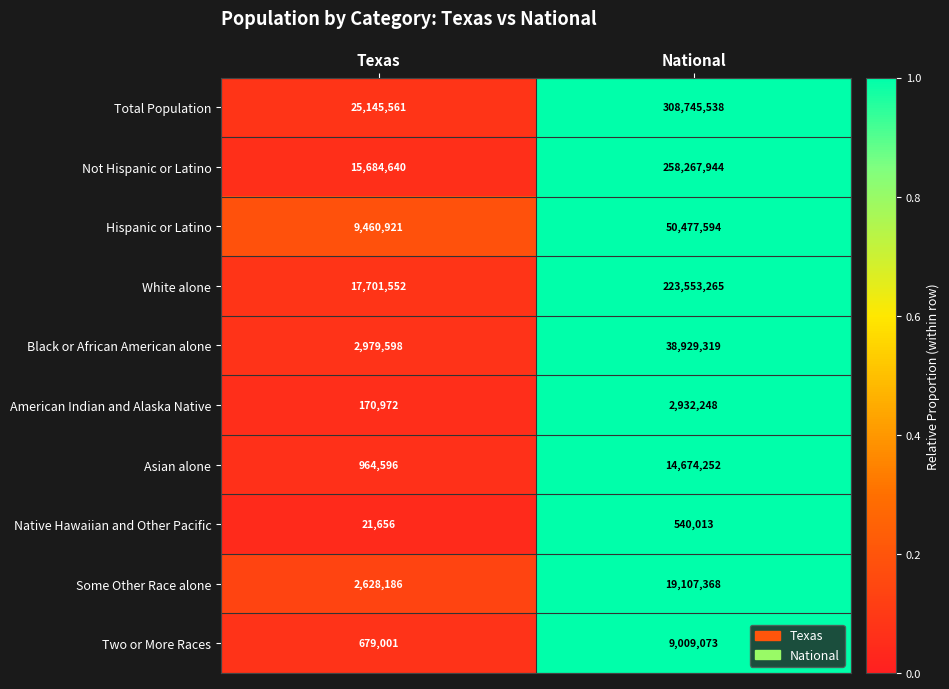

Reading left to right, what are all the values shown in this chart?

Total Population: Texas=25145561	National=308745538
Not Hispanic or Latino: Texas=15684640	National=258267944
Hispanic or Latino: Texas=9460921	National=50477594
White alone: Texas=17701552	National=223553265
Black or African American alone: Texas=2979598	National=38929319
American Indian and Alaska Native: Texas=170972	National=2932248
Asian alone: Texas=964596	National=14674252
Native Hawaiian and Other Pacific: Texas=21656	National=540013
Some Other Race alone: Texas=2628186	National=19107368
Two or More Races: Texas=679001	National=9009073